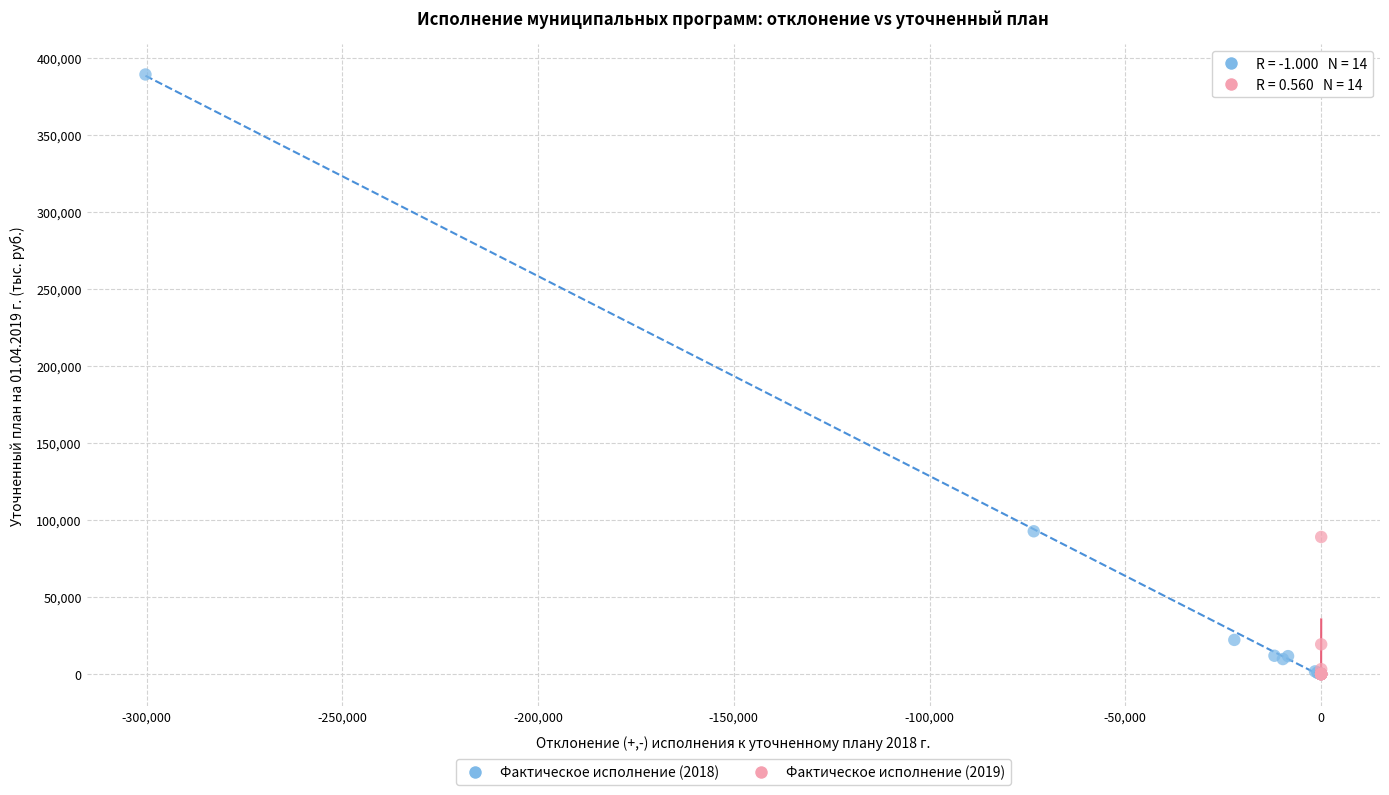

Which series contains the highest Y value?

Фактическое исполнение (2018)